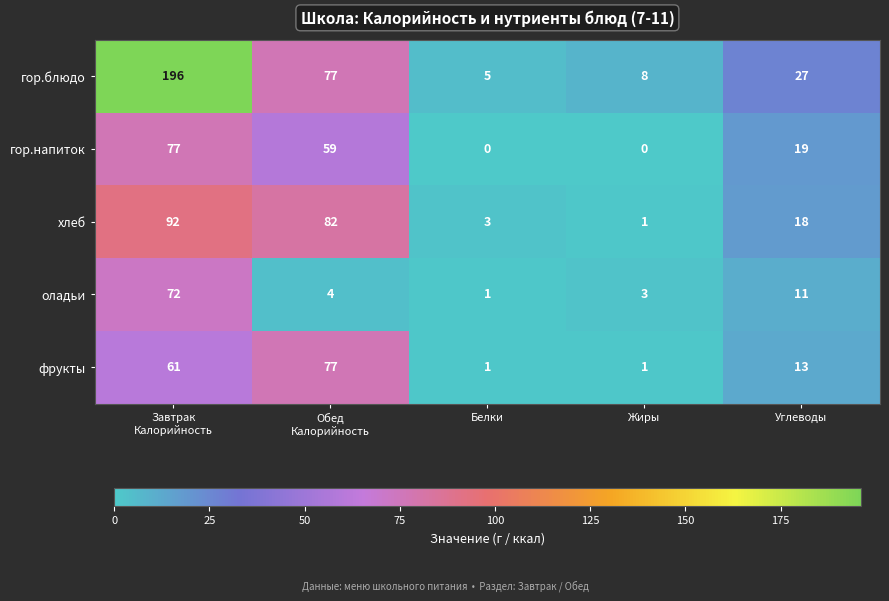

Reading left to right, extract all data points from this chart.

гор.блюдо: 196	77	5	8	27
гор.напиток: 77	59	0	0	19
хлеб: 92	82	3	1	18
оладьи: 72	4	1	3	11
фрукты: 61	77	1	1	13